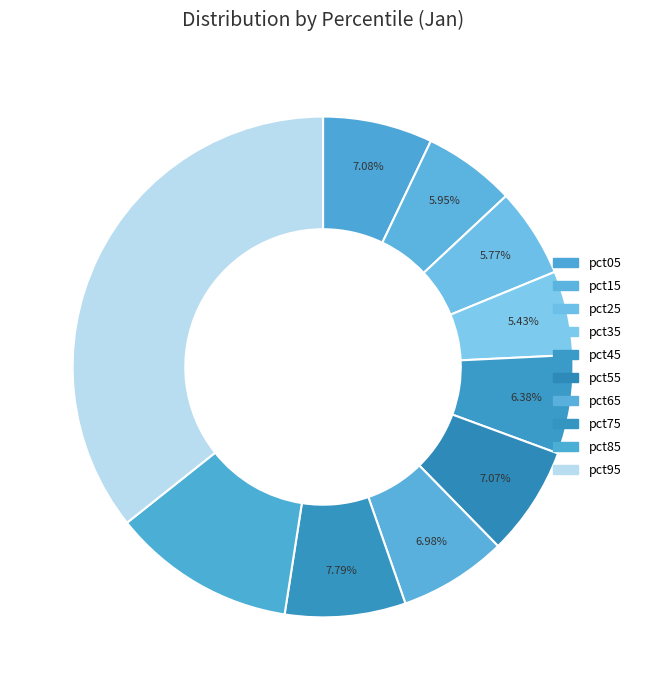

Rank the categories by value from lowest to highest.

pct35, pct25, pct15, pct45, pct65, pct55, pct05, pct75, pct85, pct95